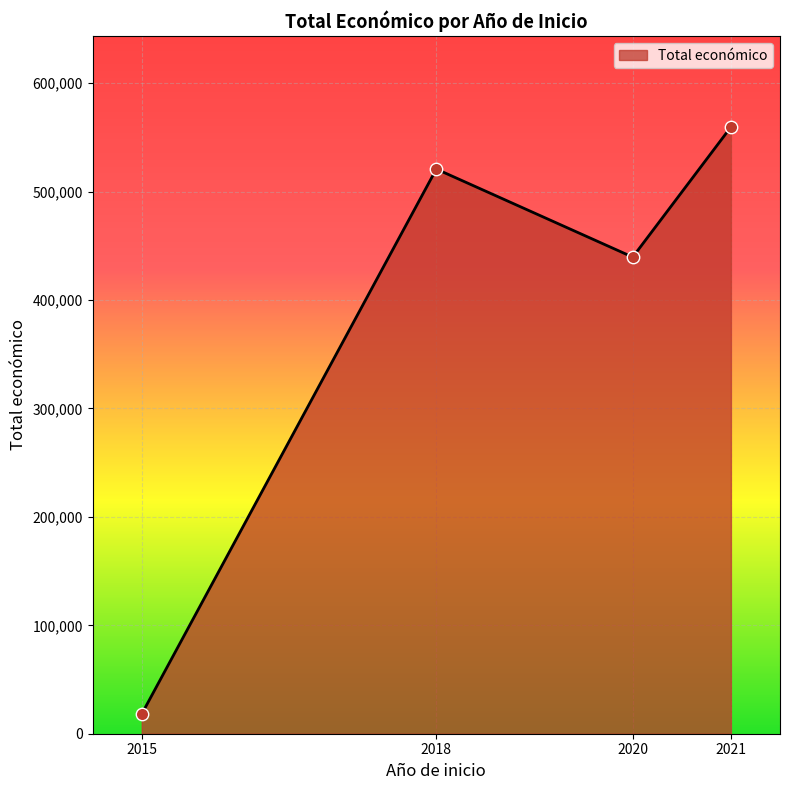

Between 2015 and 2021, which is larger?

2021